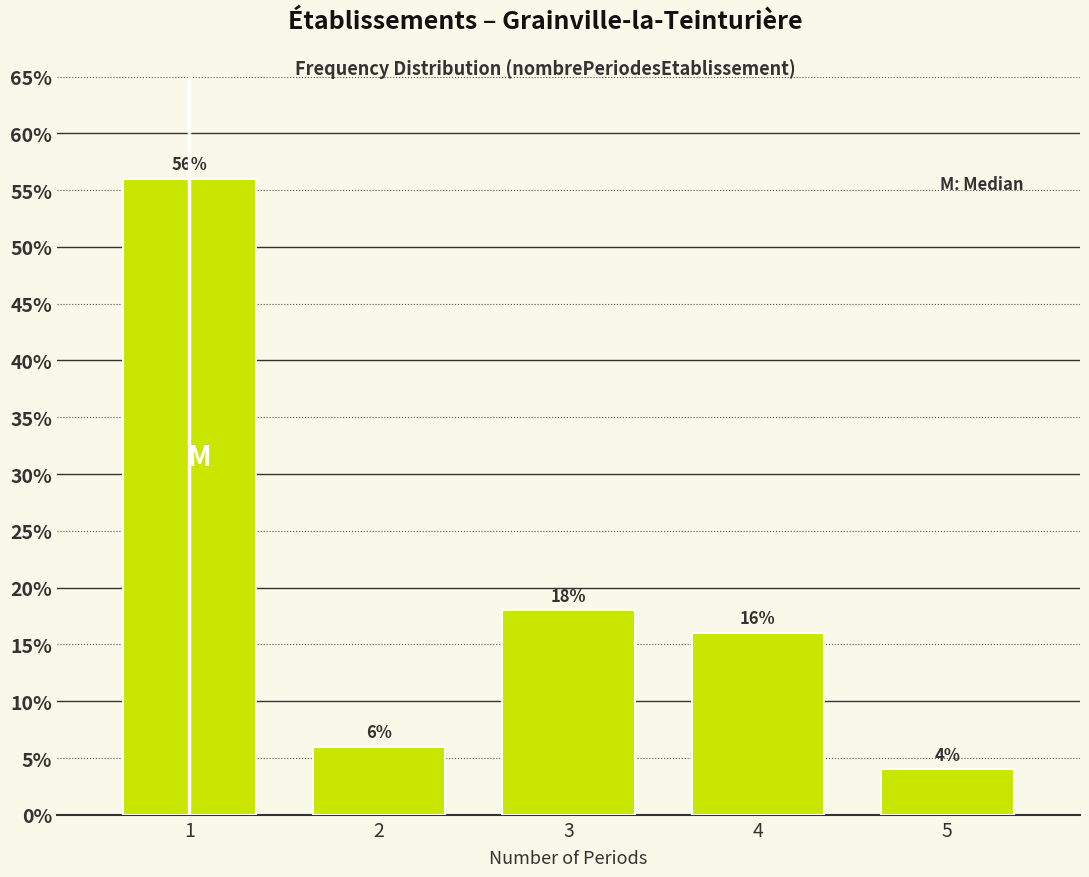

Reading left to right, what are all the values shown in this chart?

56.0	6.0	18.0	16.0	4.0